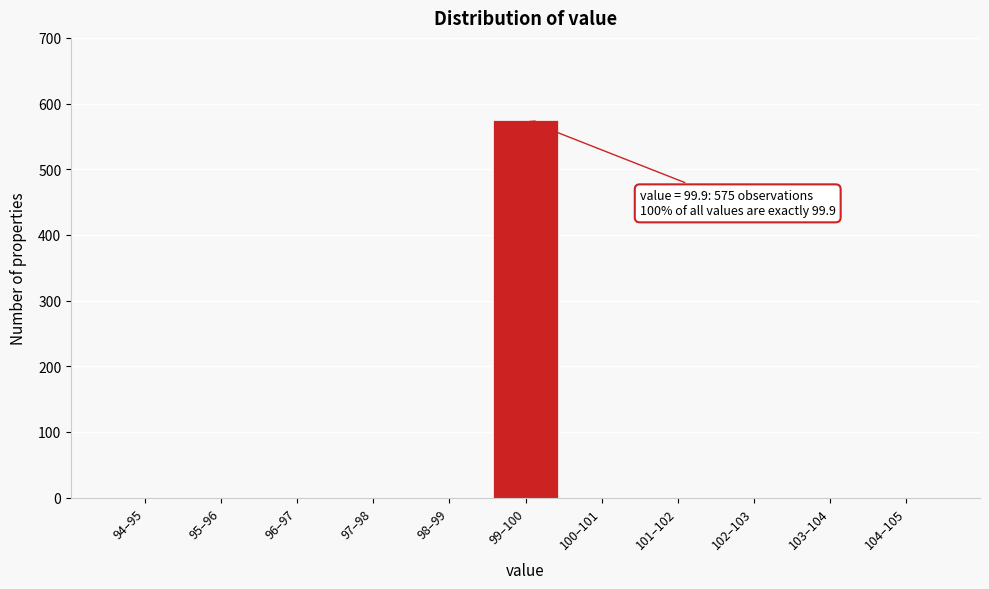

Reading right to left, what are all the values shown in this chart?

104–105=0	103–104=0	102–103=0	101–102=0	100–101=0	99–100=575	98–99=0	97–98=0	96–97=0	95–96=0	94–95=0